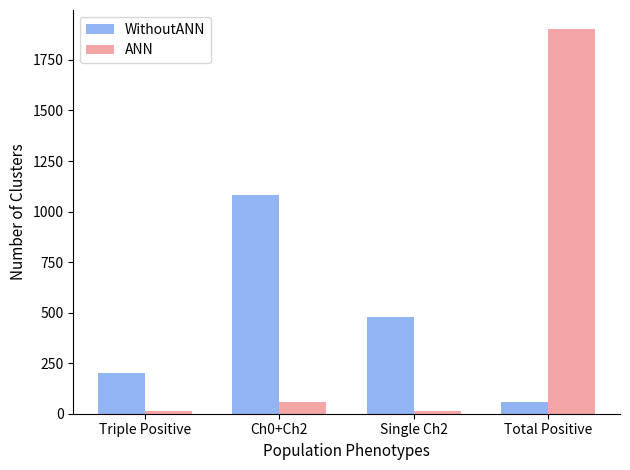

Which label corresponds to the largest value in the chart?

Total Positive